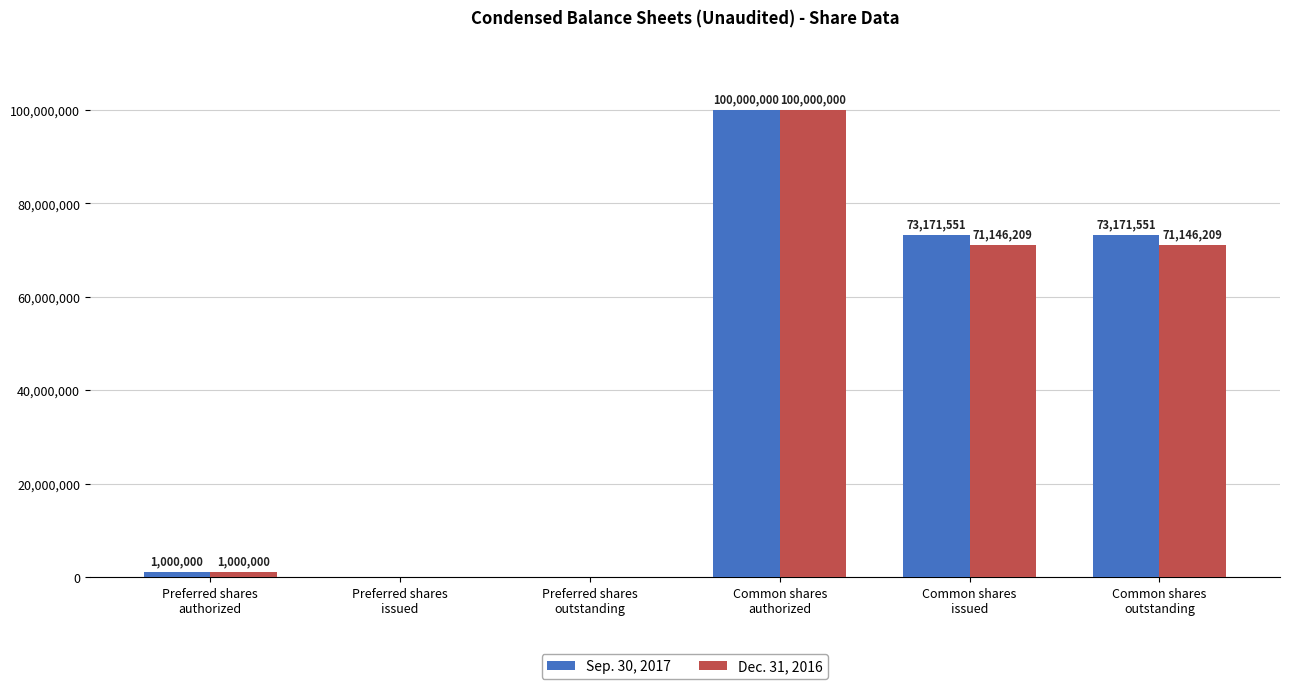

Which series has the largest total across all categories?

Sep. 30, 2017